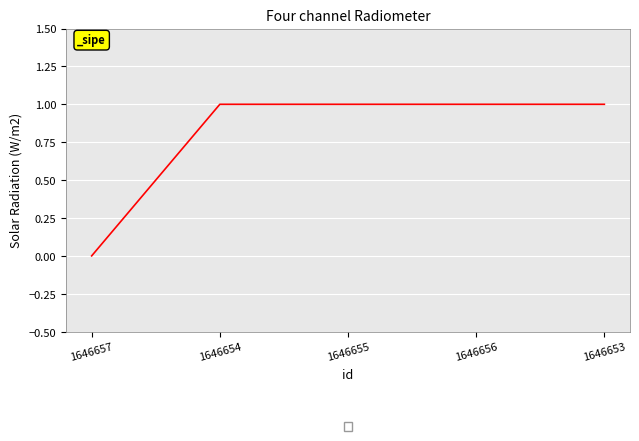

What is the change in value from 1646657 to 1646656?

+1